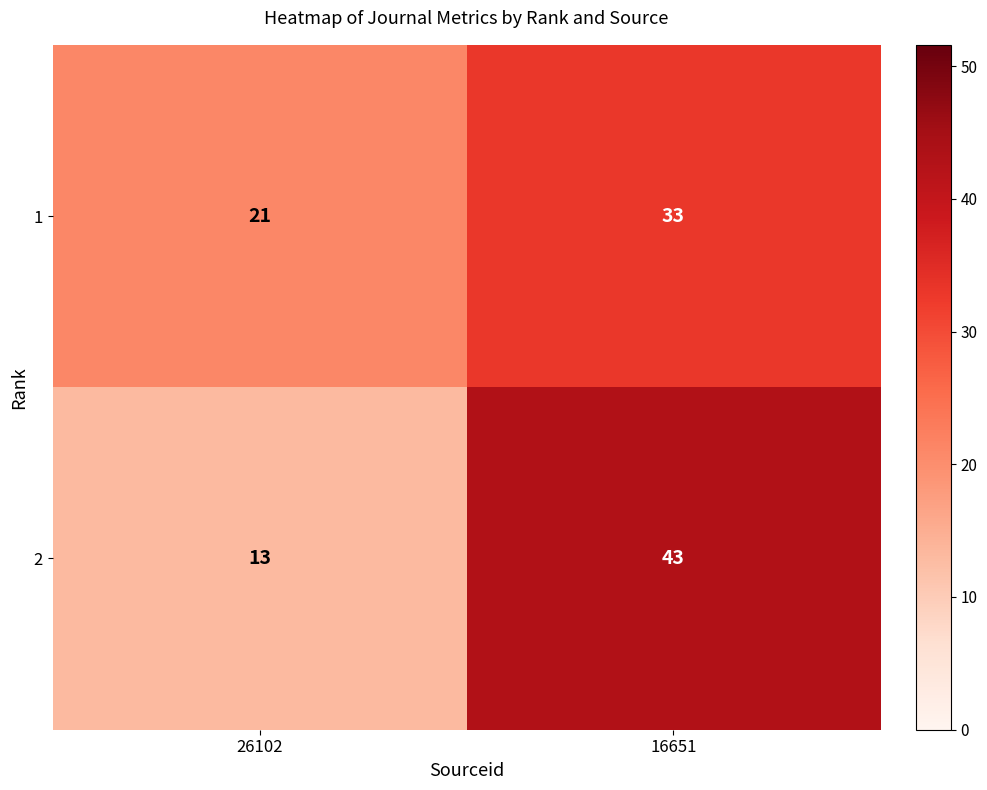

At how many categories does at least one series exceed 30?

1